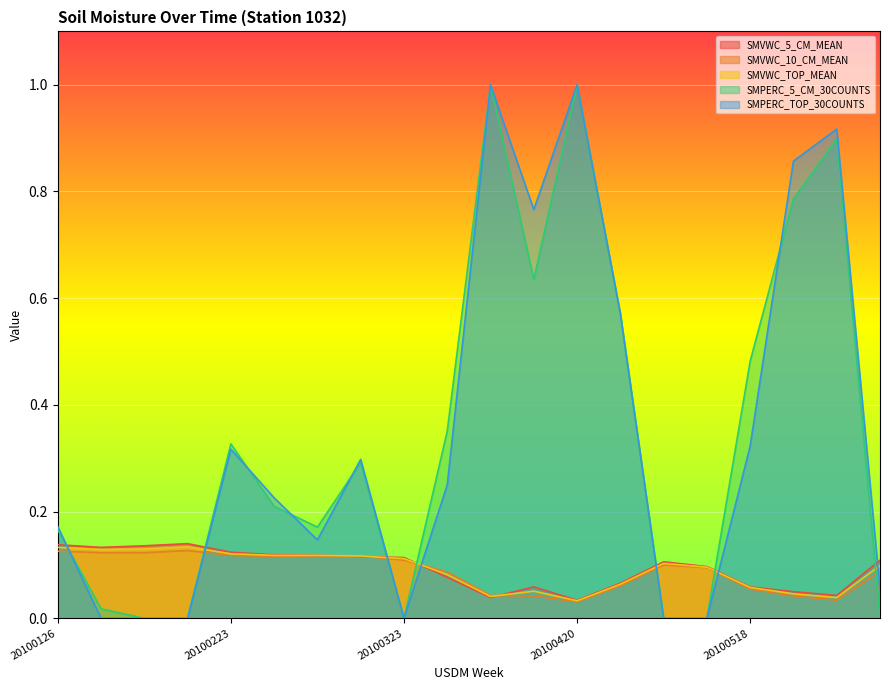

True or false: SMVWC_10_CM_MEAN has more than 0 interior local peaks.

True